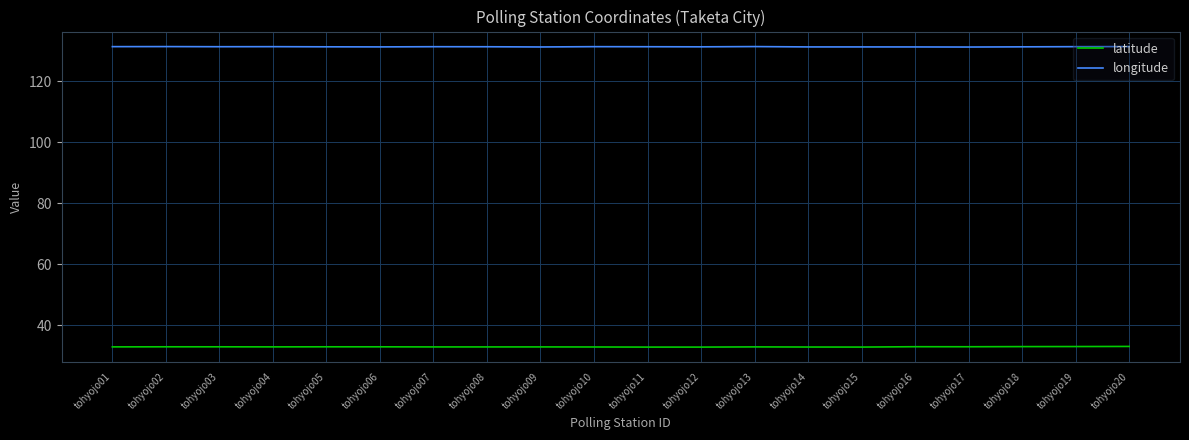

What is the highest value of the longitude series?

131.4